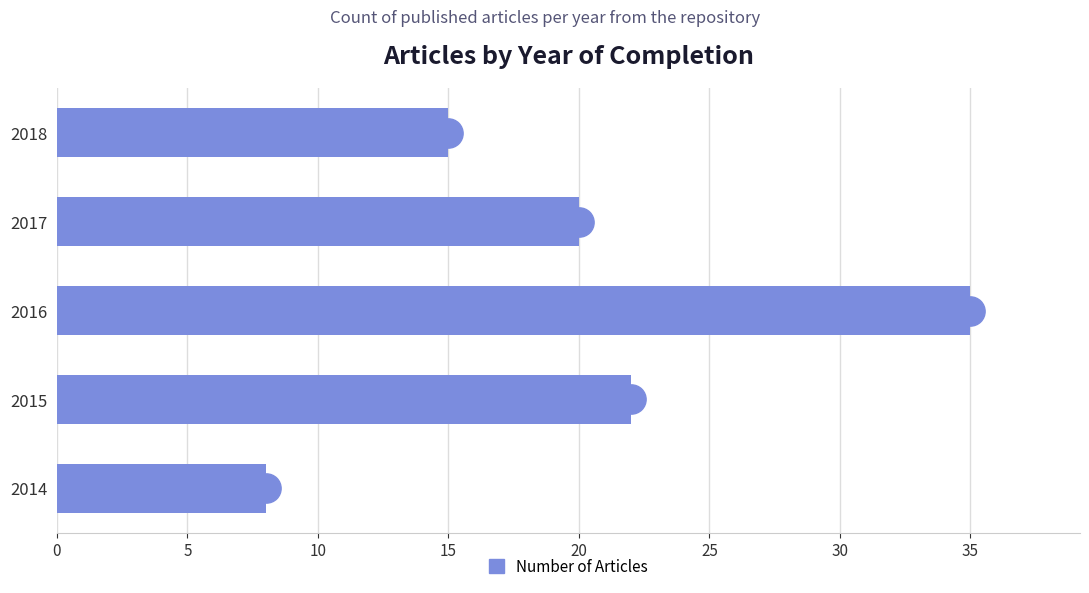

List the labels in order of value, largest first.

2016, 2015, 2017, 2018, 2014